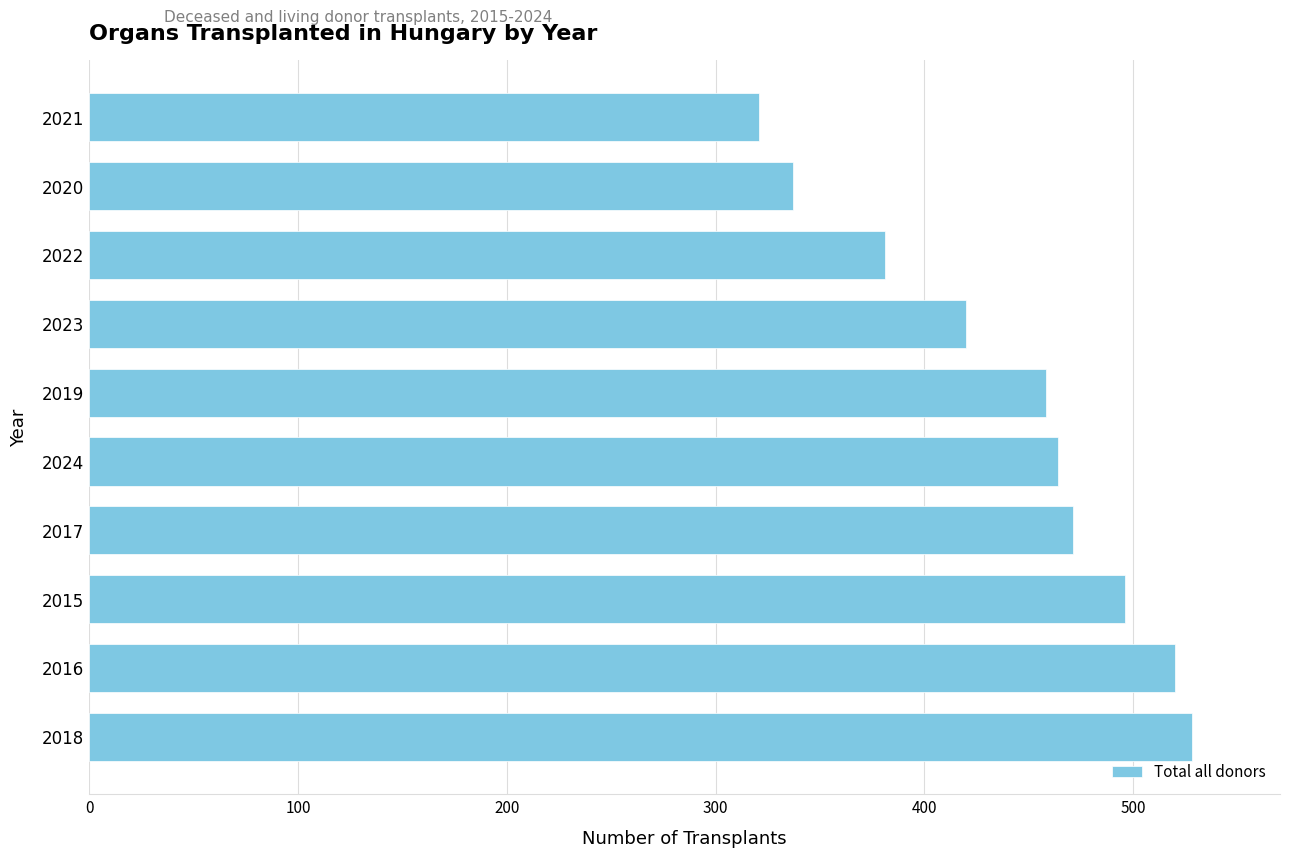

Rank the categories by value from highest to lowest.

2018, 2016, 2015, 2017, 2024, 2019, 2023, 2022, 2020, 2021